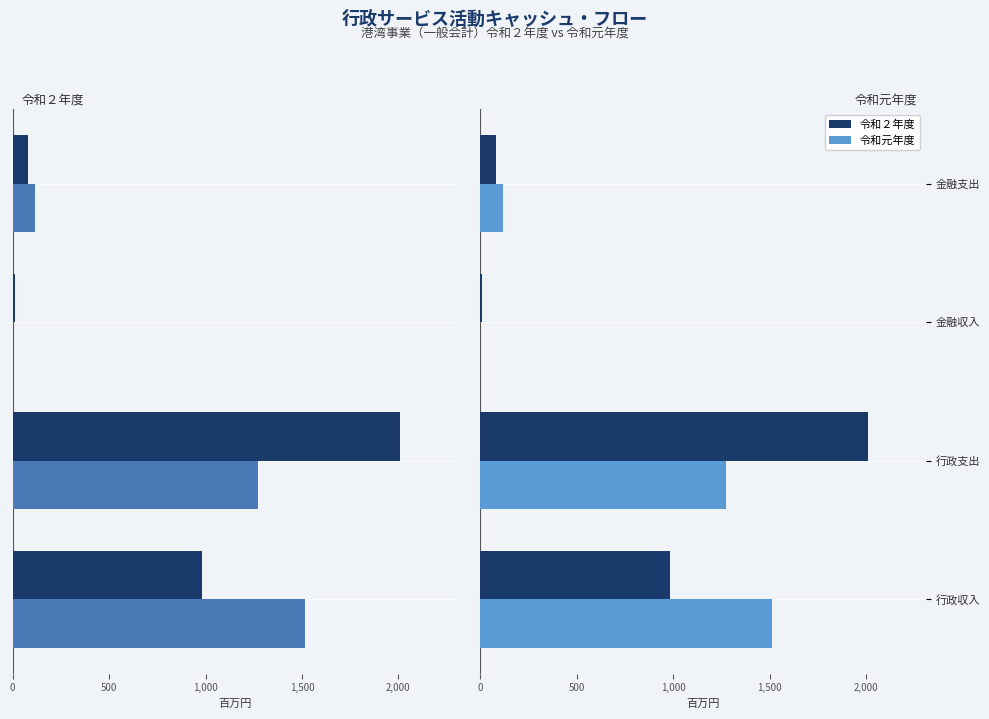

Between 金融収入 and 行政支出, which is larger?

行政支出